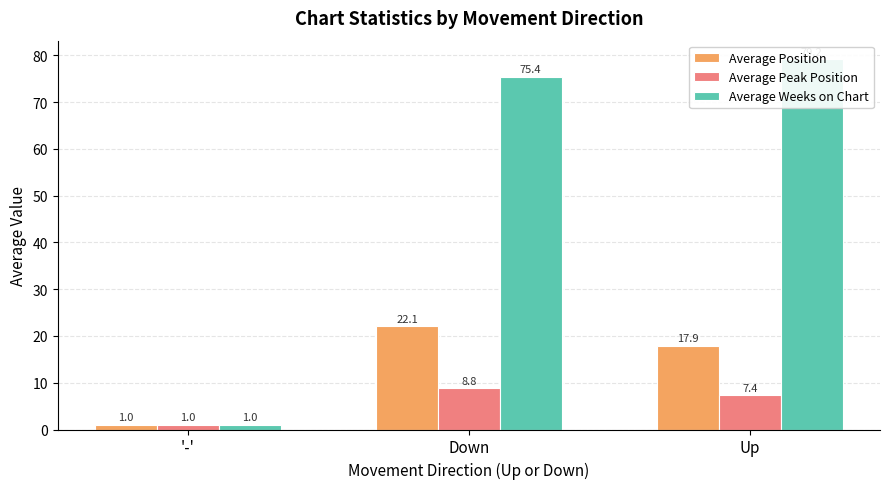

Which series changed the most between Down and Up?

Average Position